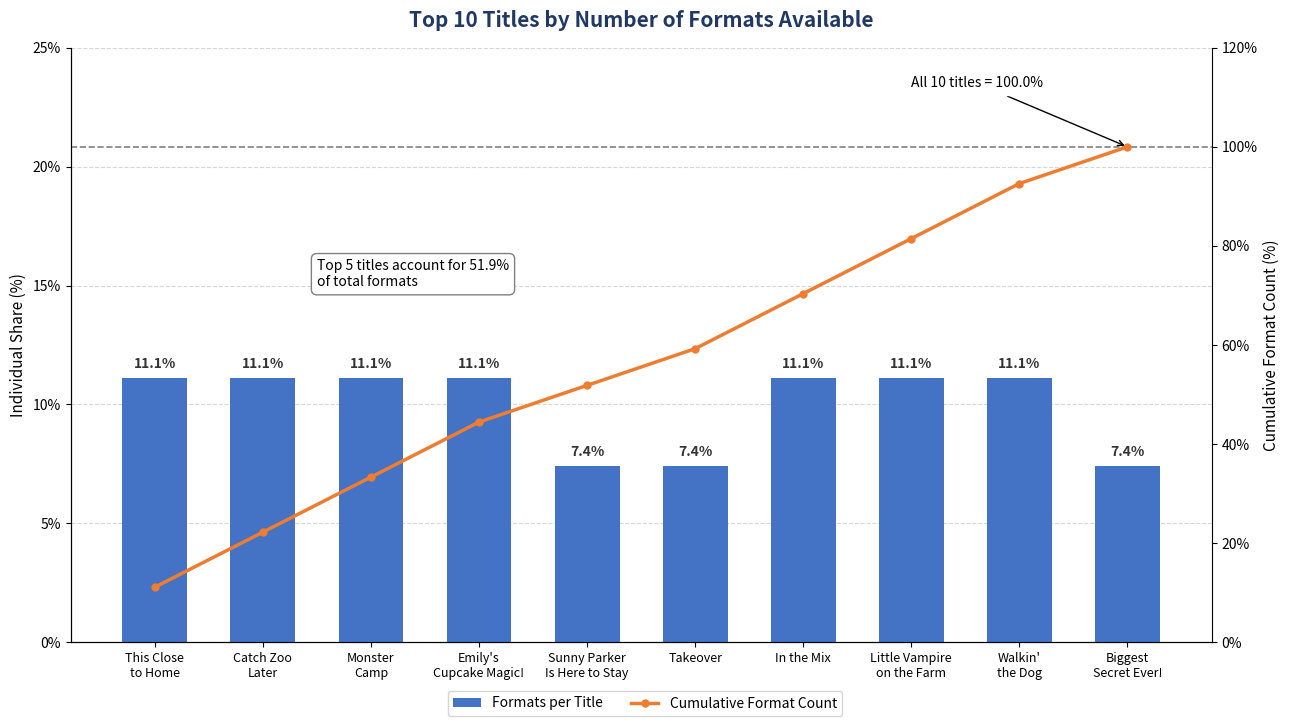

Are the bars grouped side by side (vs. stacked)?

Yes